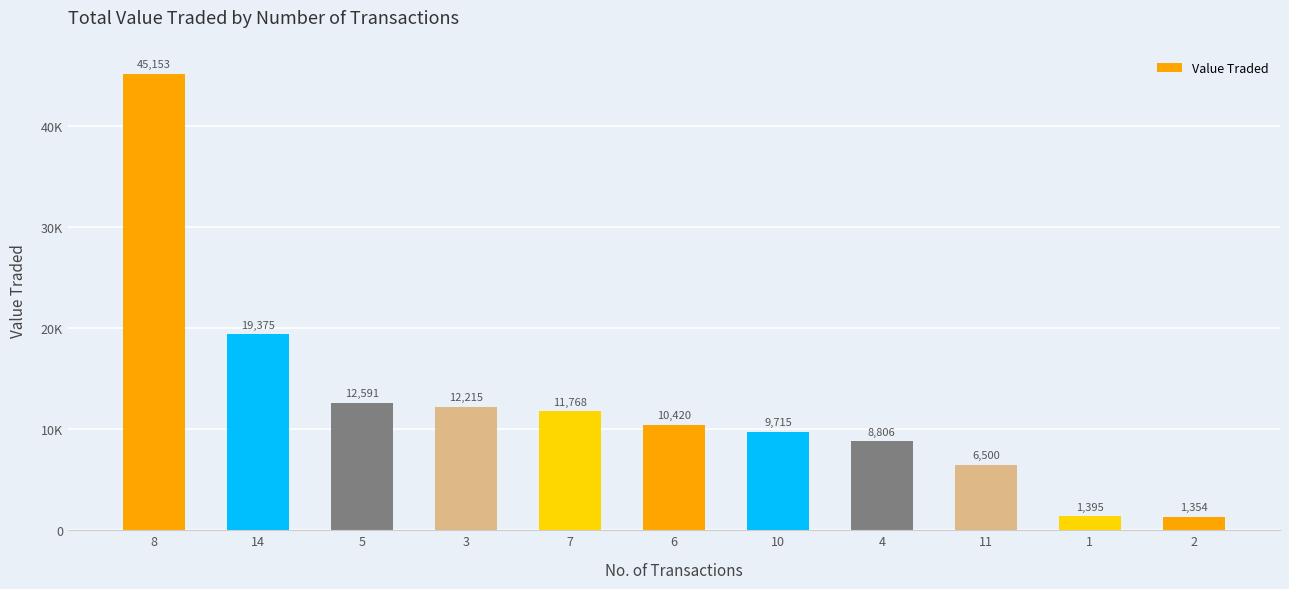

Rank the categories by value from lowest to highest.

2, 1, 11, 4, 10, 6, 7, 3, 5, 14, 8